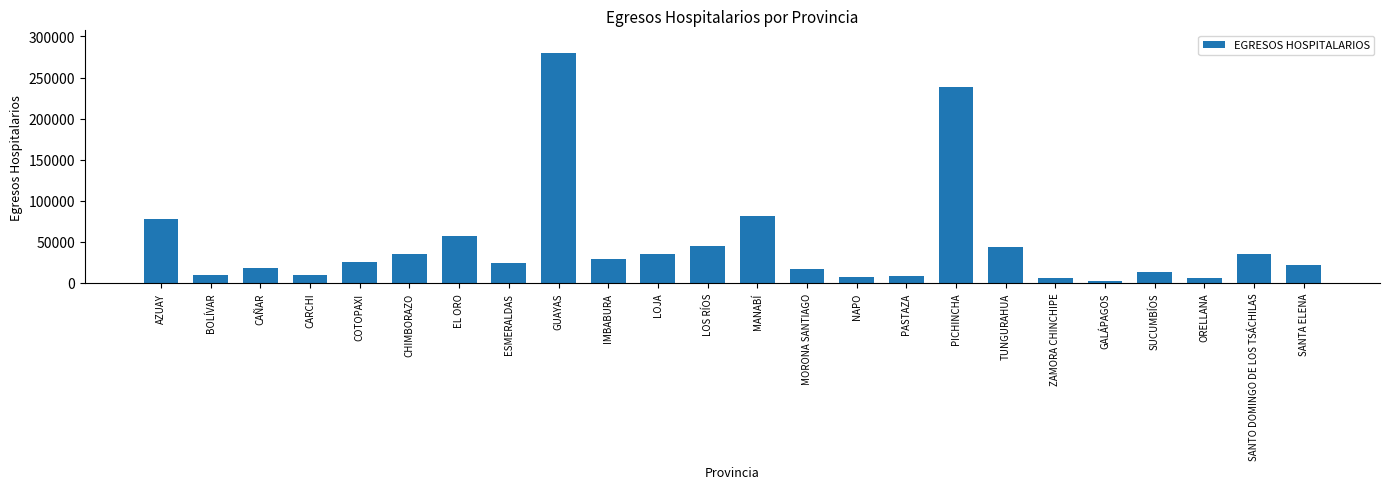

What is the label of the 19th bar from the right?

CHIMBORAZO